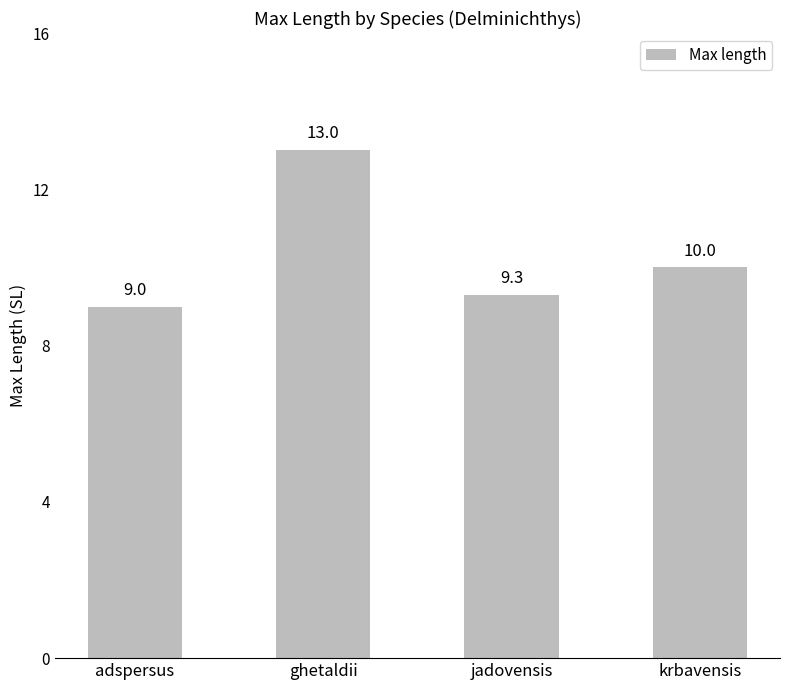

Rank the categories by value from highest to lowest.

ghetaldii, krbavensis, jadovensis, adspersus